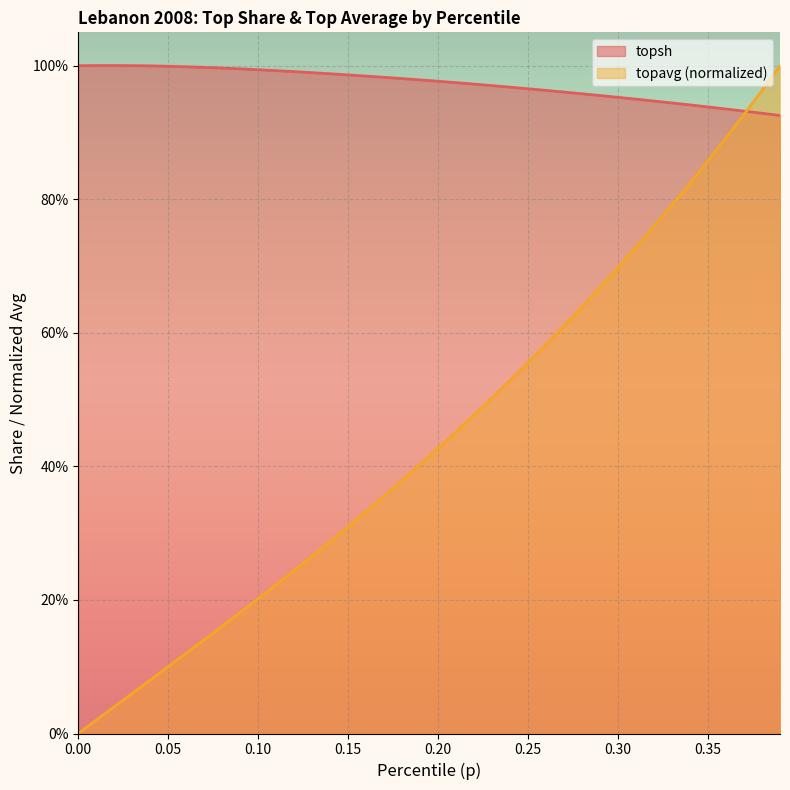

True or false: topavg has more than 2 interior local peaks.

False